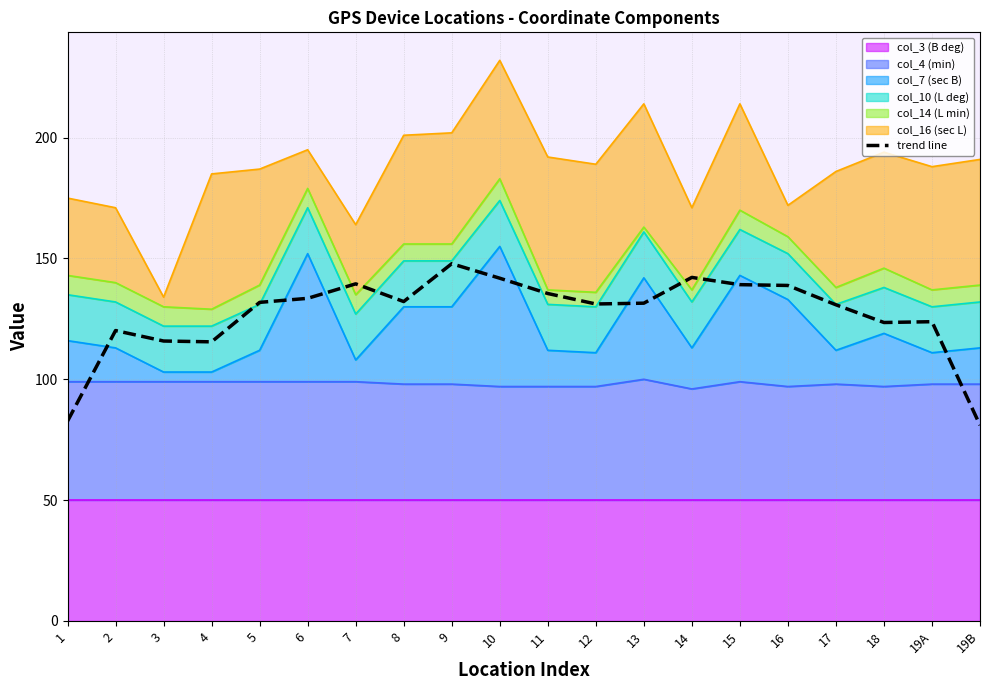

Which category has the lowest value across all series?

19B